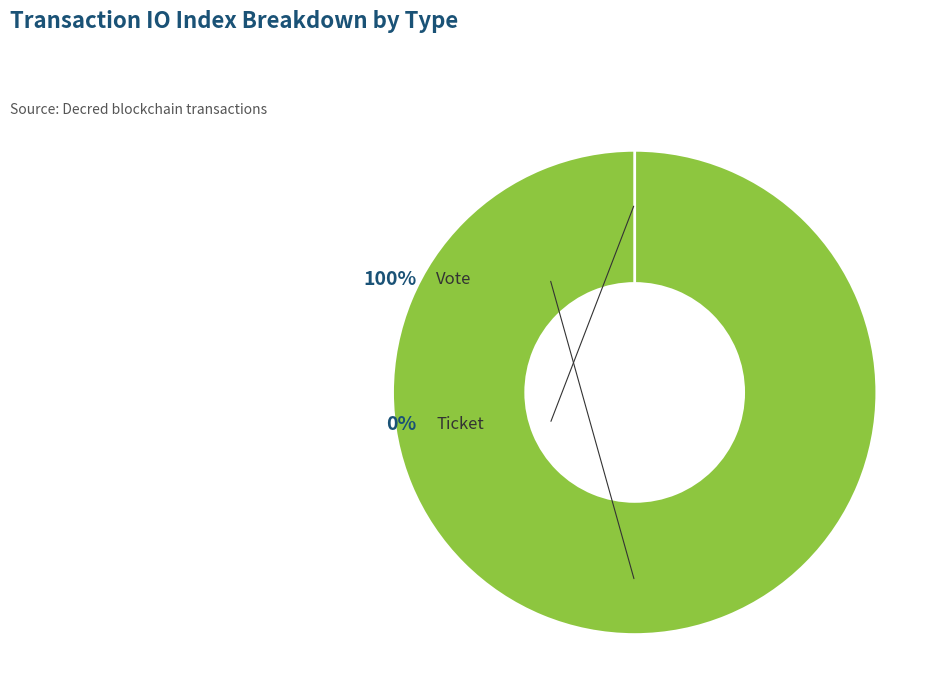

To the nearest percent, what percentage of the pie is Vote (io_index=1)?

100%